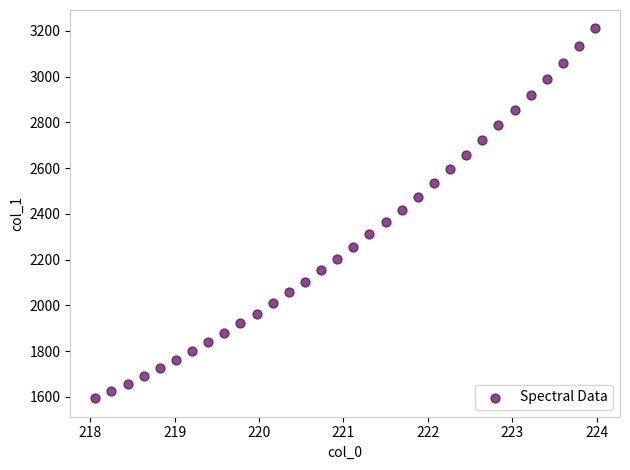

What is the range of Y values (max minus min)?

1615.7